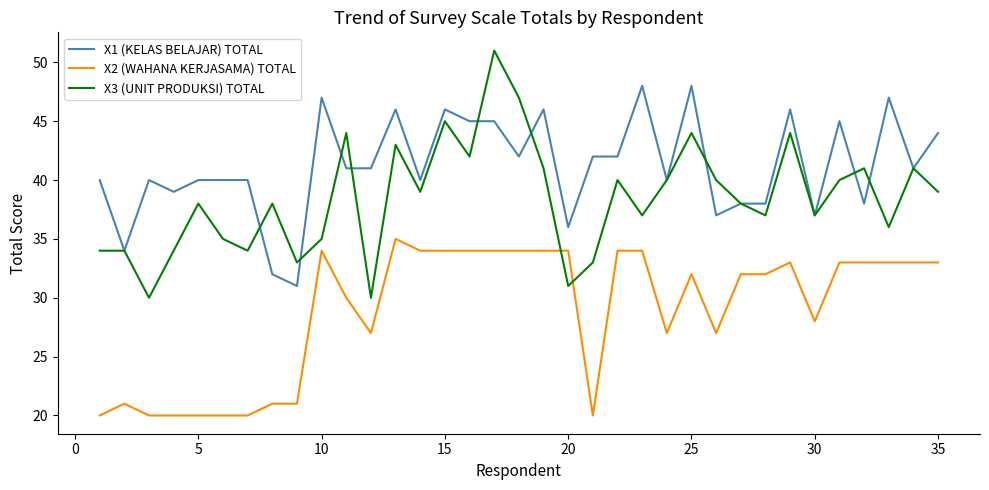

Rank the series by their average value, from lowest to highest.

X2 (WAHANA KERJASAMA) TOTAL, X3 (UNIT PRODUKSI) TOTAL, X1 (KELAS BELAJAR) TOTAL